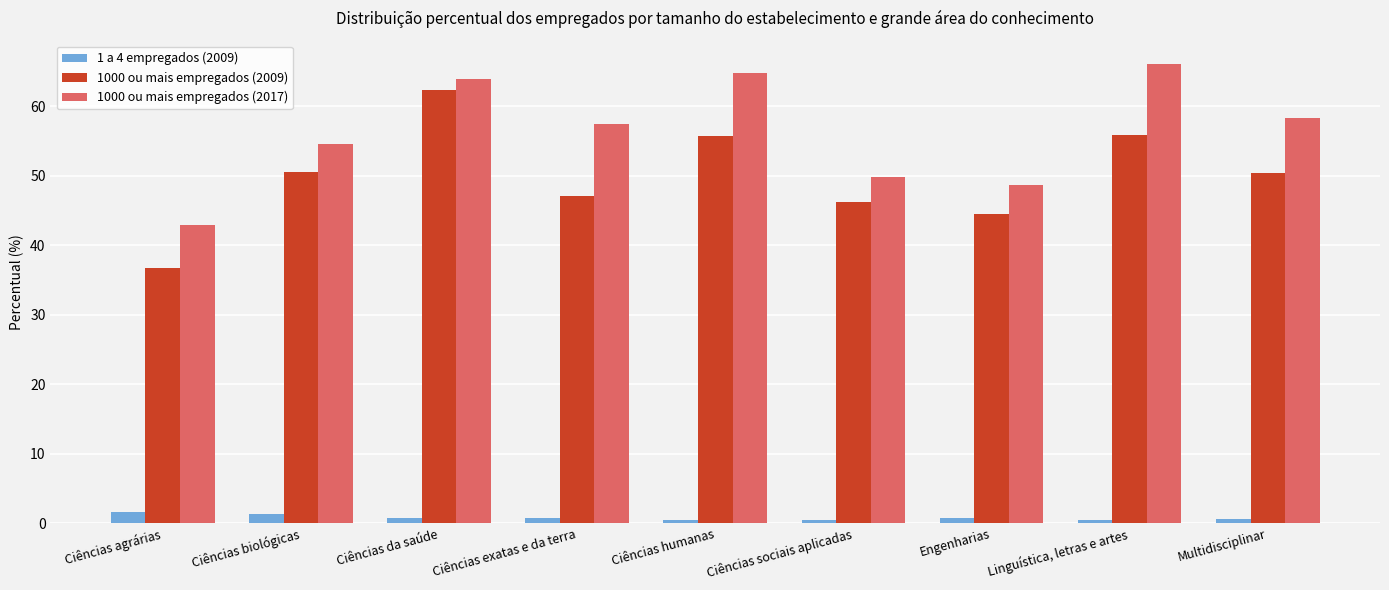

What is the label of the 3rd bar from the left?

Ciências da saúde